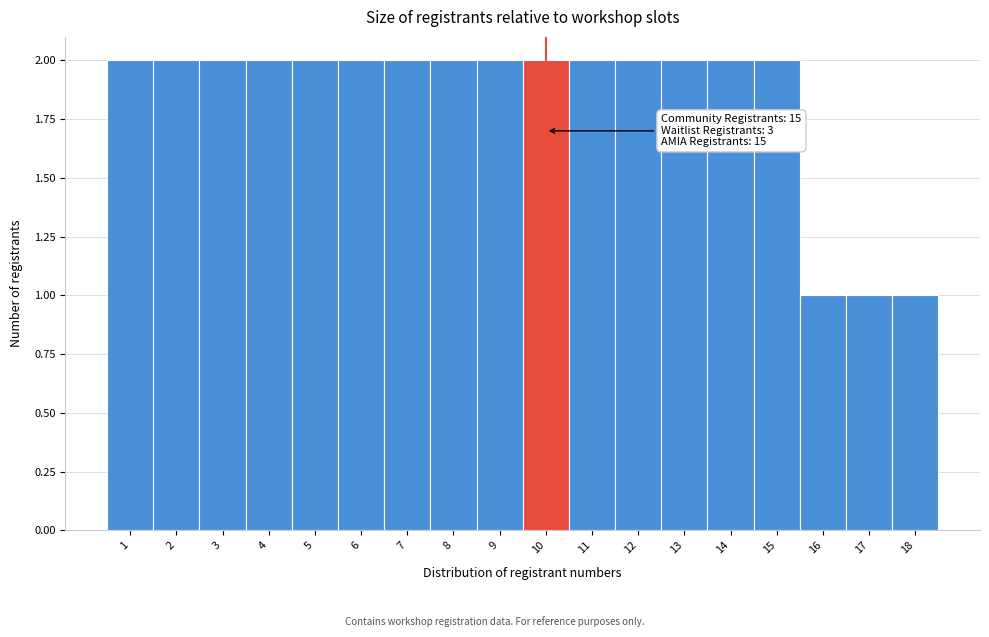

Reading left to right, list all the values displayed in this chart.

2	2	2	2	2	2	2	2	2	2	2	2	2	2	2	1	1	1